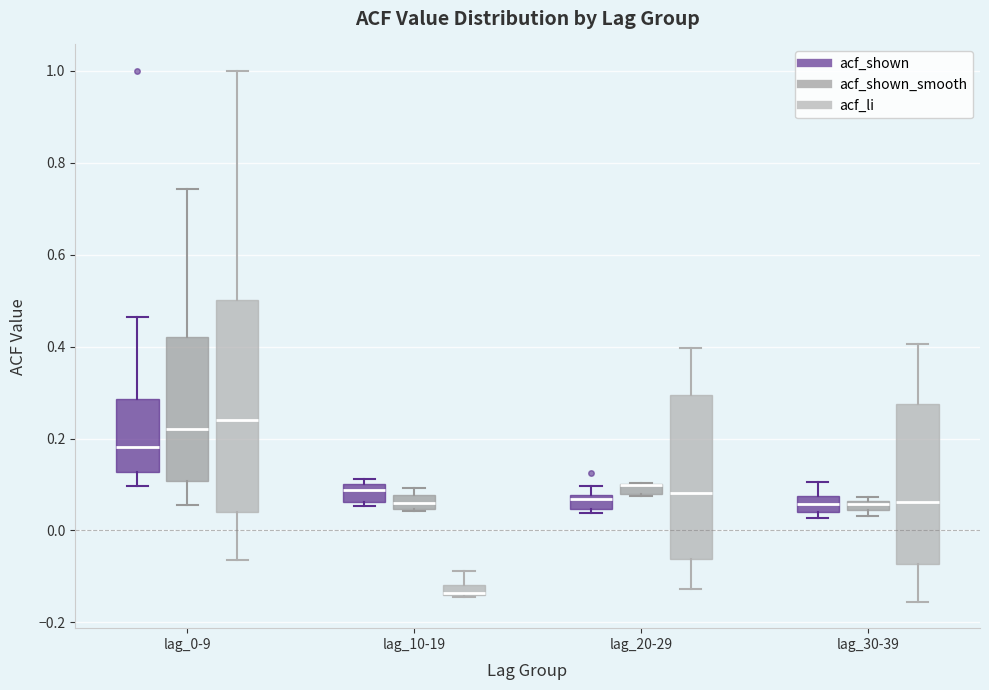

Where does the lower whisker of the box for lag_20-29 (acf_li) end on the y-axis? The values are not printed on the chart, so give them approximately, as read against the axis.

-0.12